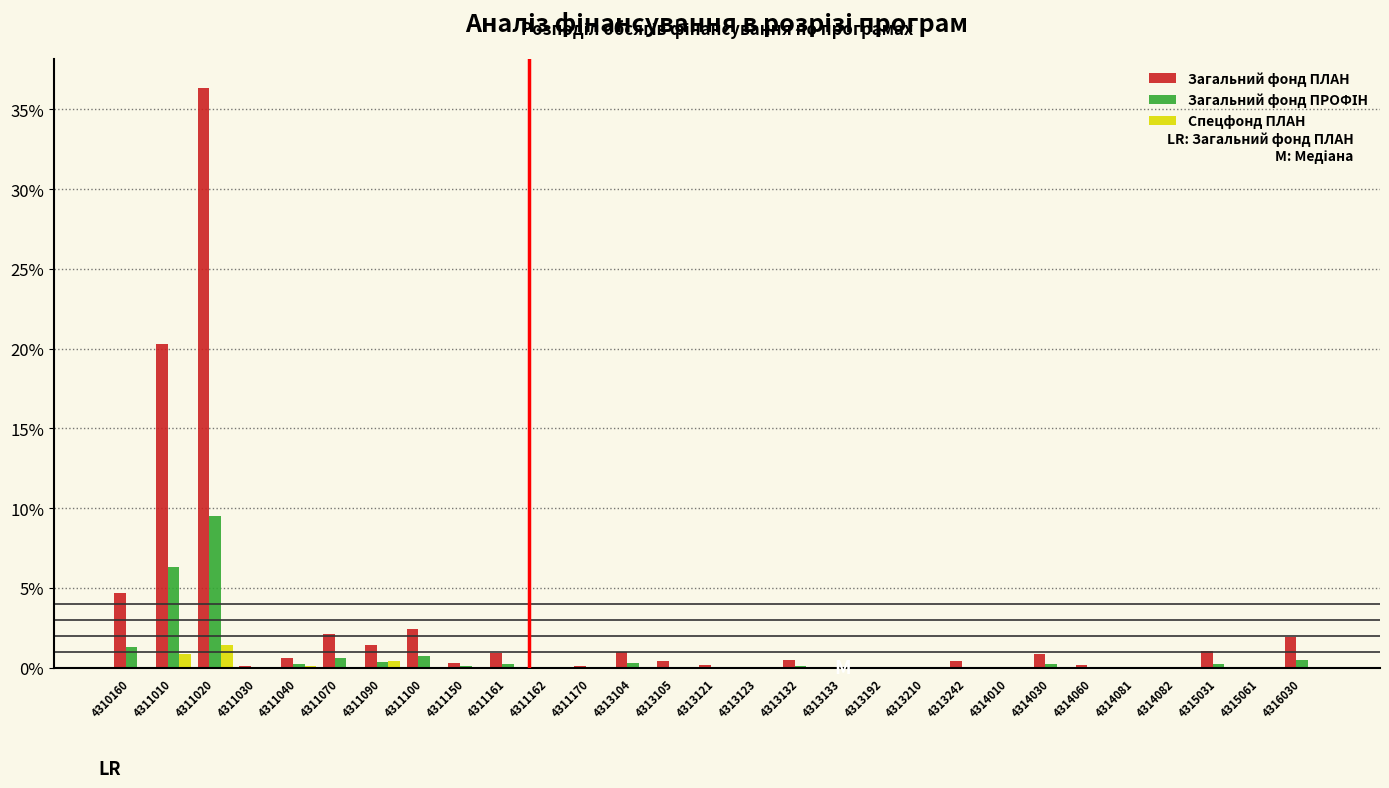

What is the sum of all Спецфонд ПЛАН values?

3.0